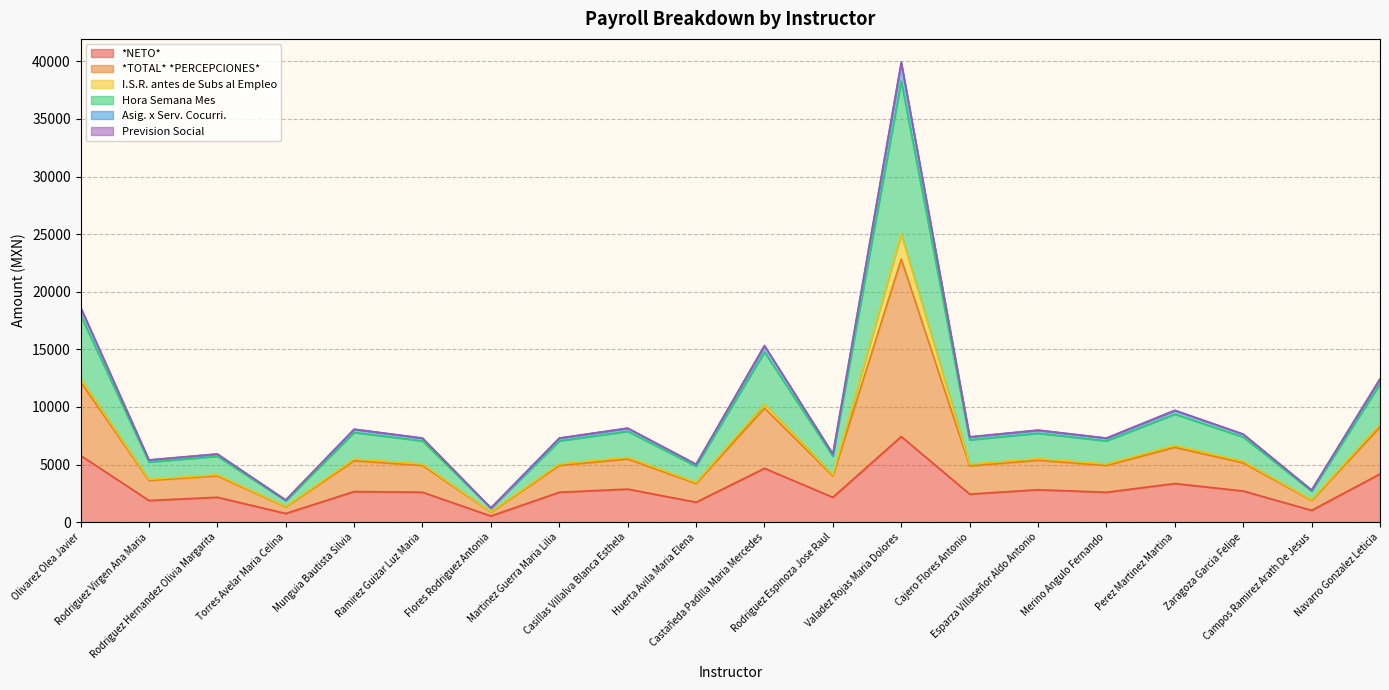

What is the maximum value for *NETO*?

7434.0